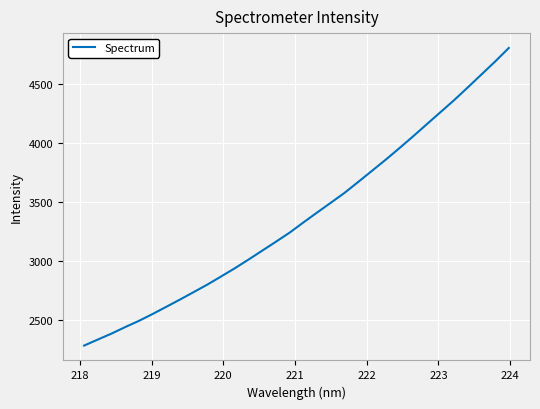

True or false: the data has more than 1 interior local peaks.

False